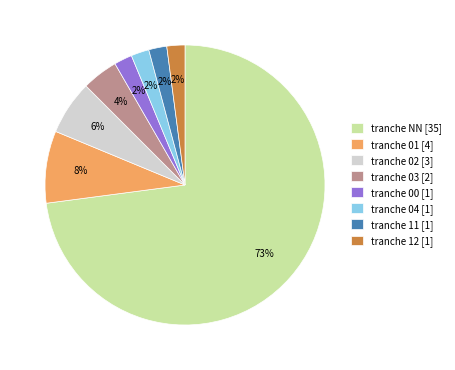

Which category has the biggest portion of the pie?

tranche NN [35]